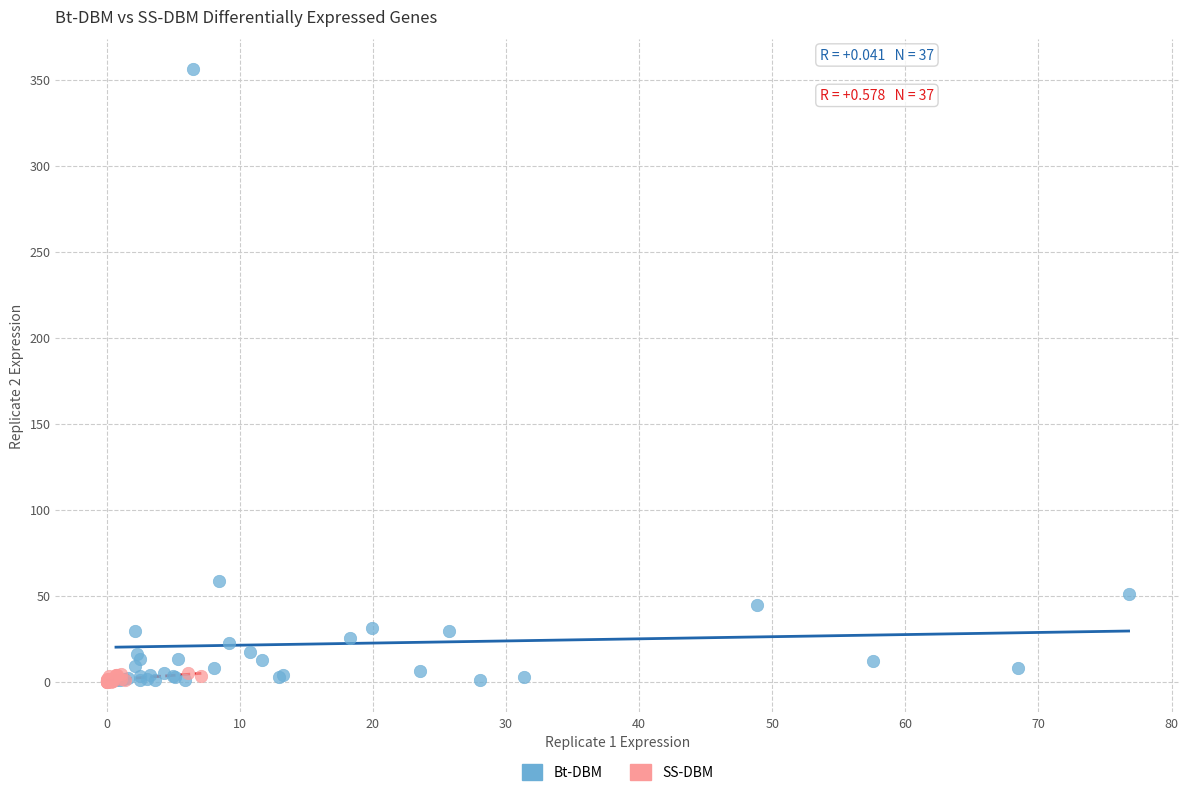

Which series reaches the maximum Y coordinate?

Bt-DBM